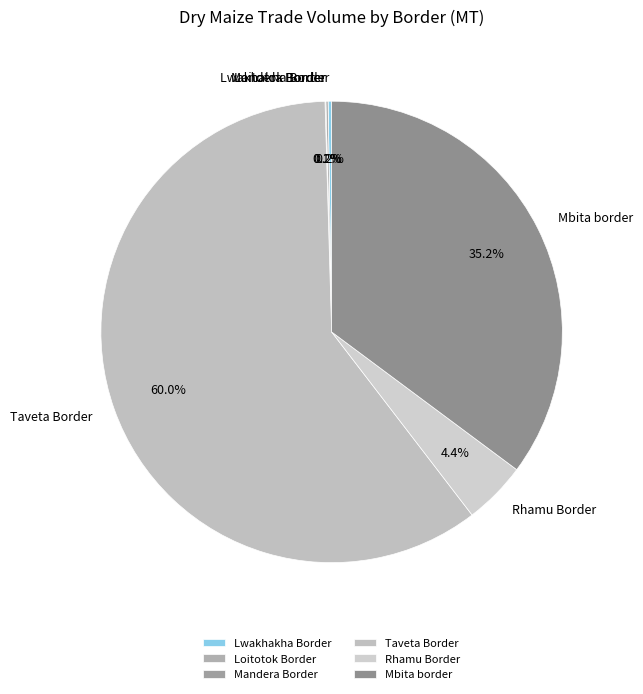

Do Mbita border and Taveta Border together represent more than half of the pie?

Yes